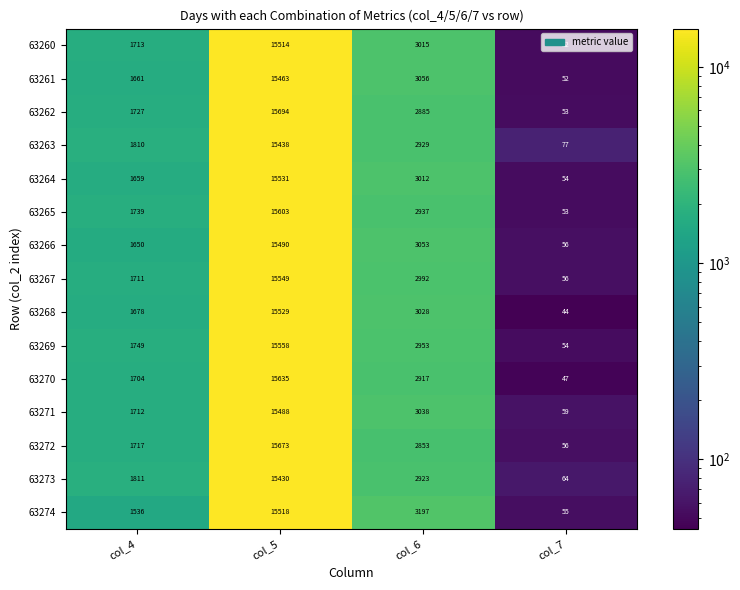

At how many categories does at least one series exceed 12074?

1